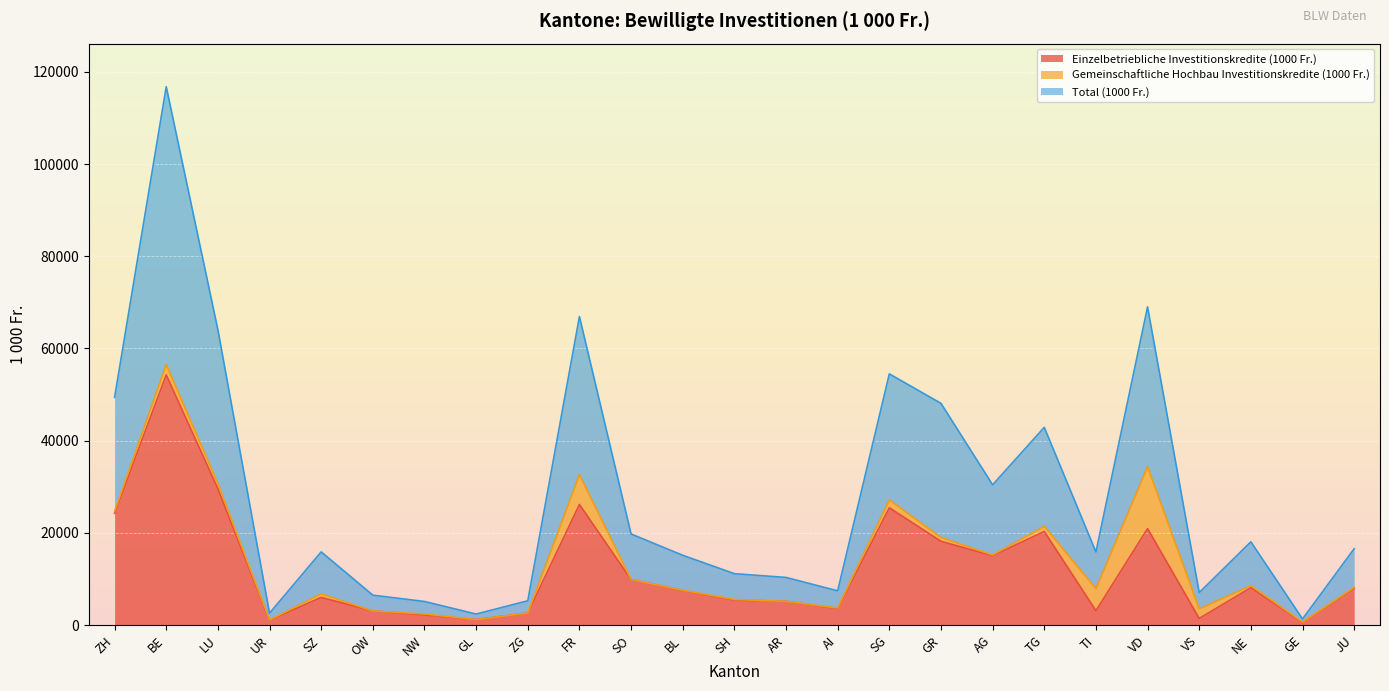

Rank the categories by Total (1000 Fr.) value from lowest to highest.

GE, UR, GL, NW, ZG, OW, VS, AI, AR, SH, SZ, BL, TI, JU, NE, SO, AG, GR, TG, ZH, SG, LU, FR, VD, BE